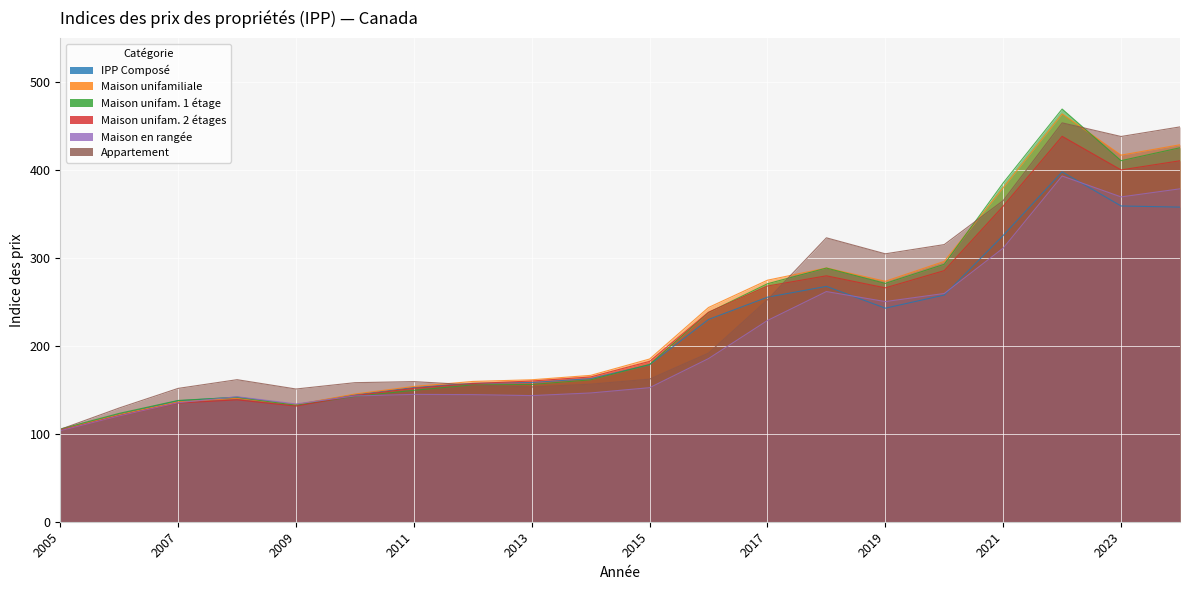

Rank the series by their maximum value, from highest to lowest.

l'IPP_Maison_unifamiliale_à_un_étage, l'IPP_Maison_unifamiliale, l'IPP_Appartement, l'IPP_Maison_unifamiliale_à_deux_étages, l'IPP_Composé, l'IPP_Maison_en_rangée